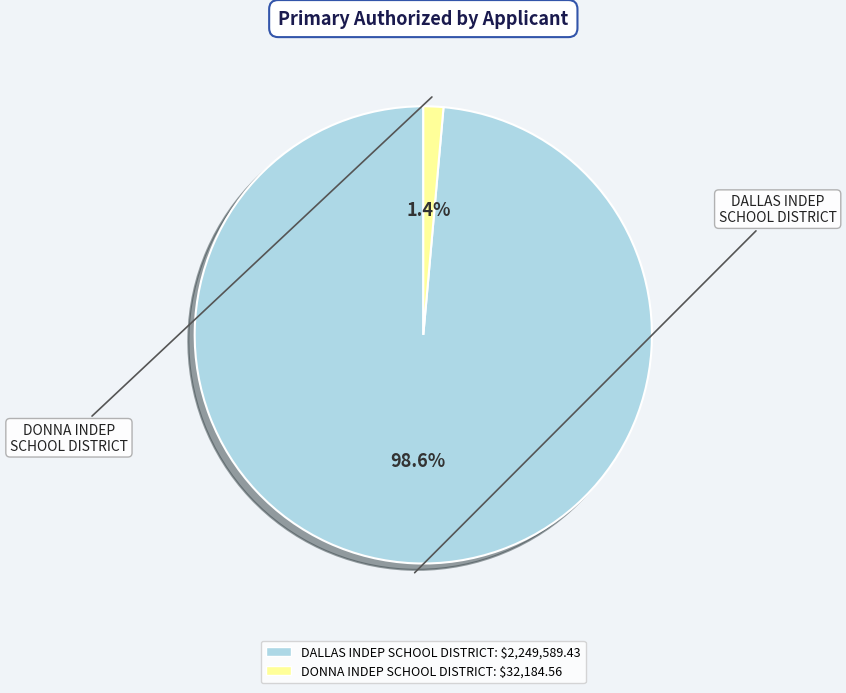

The DONNA INDEP SCHOOL DISTRICT slice represents 11% of the pie. True or false?

False